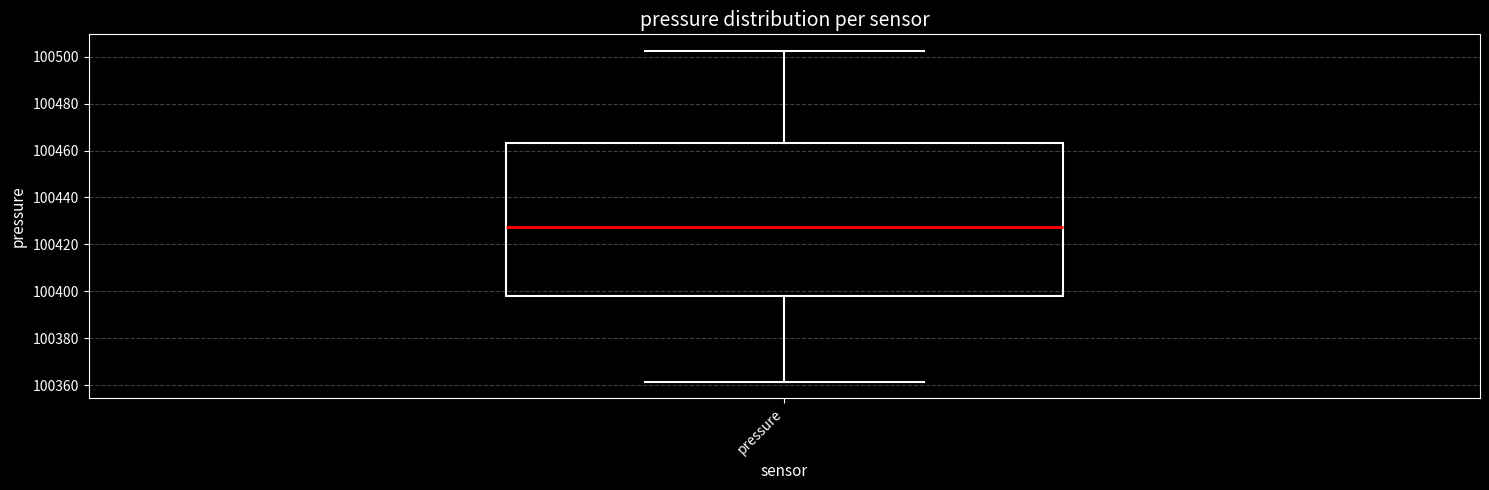

Read this box plot against the y-axis: the position of the median line, the range covered by the box, and the ends of both whiskers. The values are not printed on the chart, so give them approximately, as read against the axis.

median 100428, box 100398 to 100464, whiskers 100362 to 100502